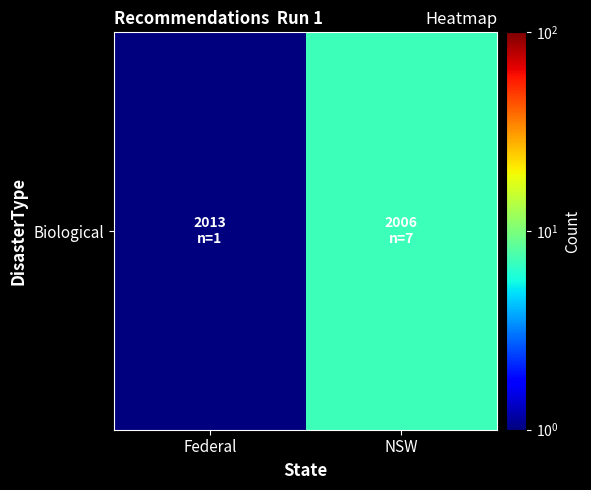

Rank the categories by value from lowest to highest.

Federal, NSW